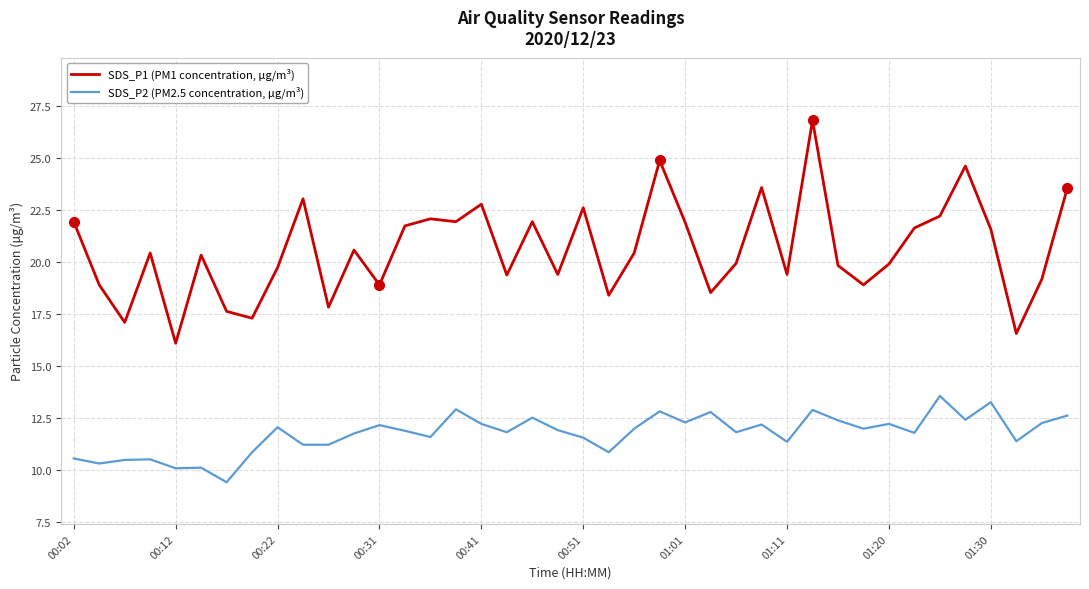

What is the difference between the maximum and minimum values in the SDS_P1 (PM1 concentration, μg/m³) series?

10.7